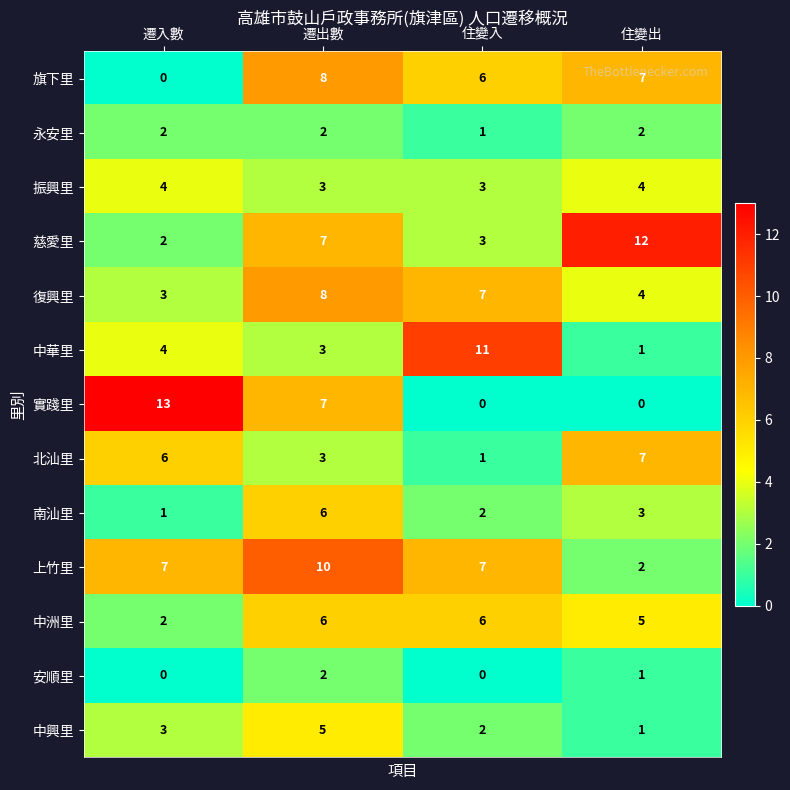

How many series are shown in this chart?

13